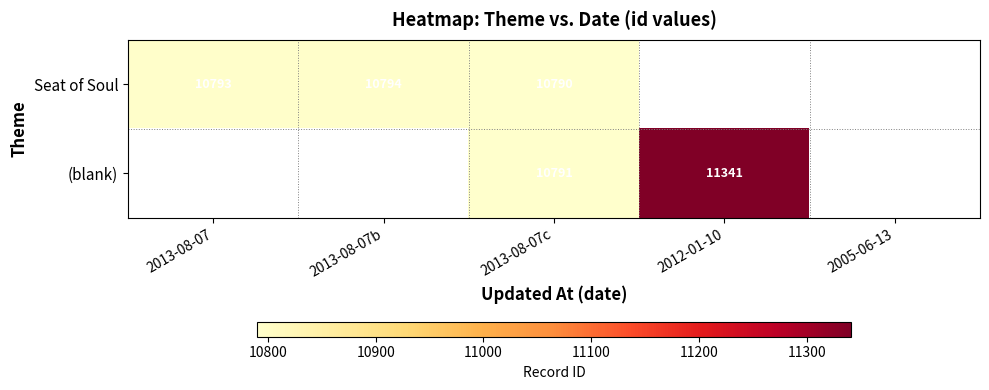

The Seat of Soul series shows 7118.7 at 2013-08-07c. True or false?

False